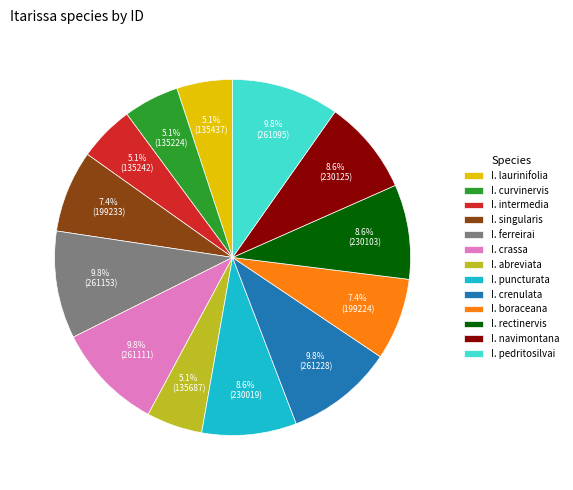

Do I. intermedia and I. ferreirai together represent more than half of the pie?

No